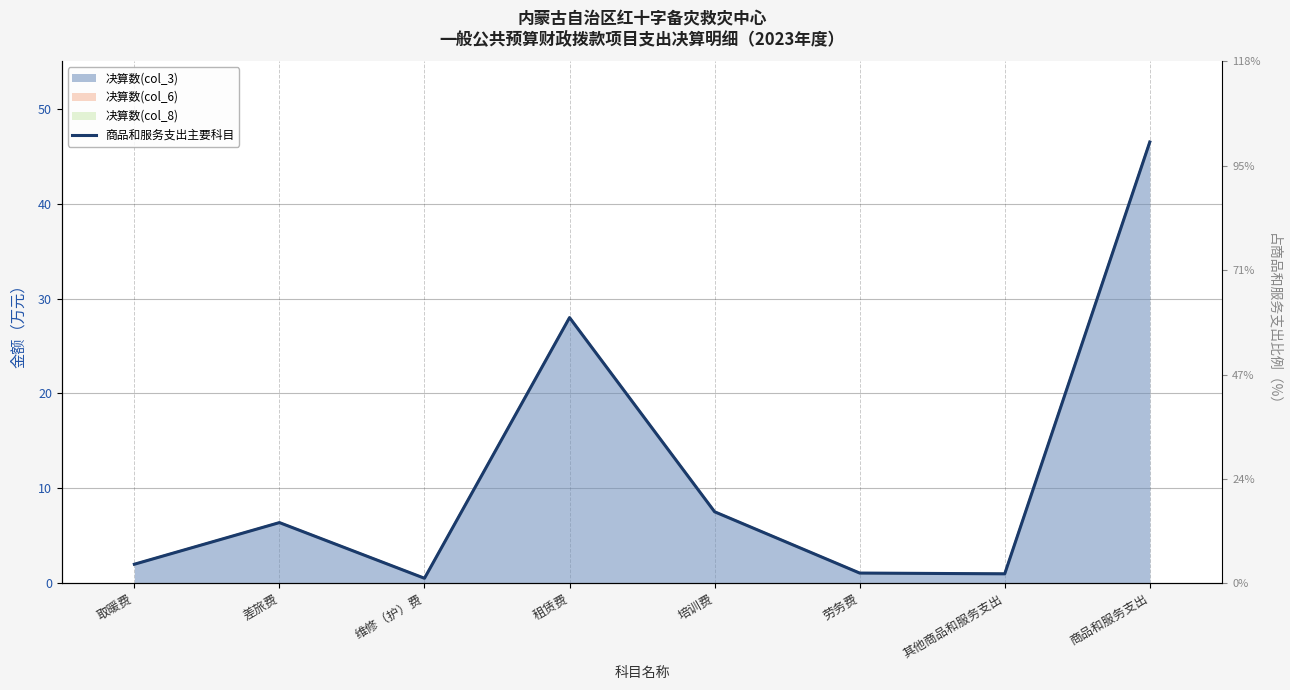

The chart shows a value of 1.0 at 其他商品和服务支出. True or false?

True